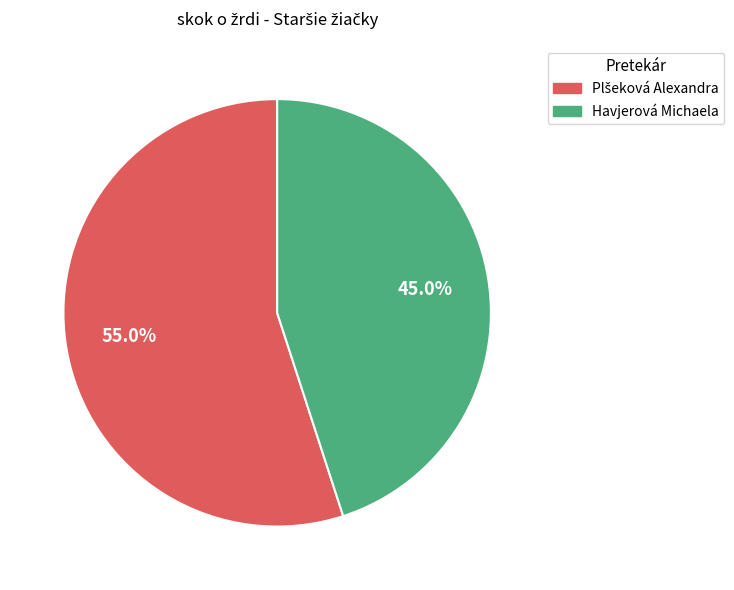

Which category has the smallest portion of the pie?

Havjerová Michaela